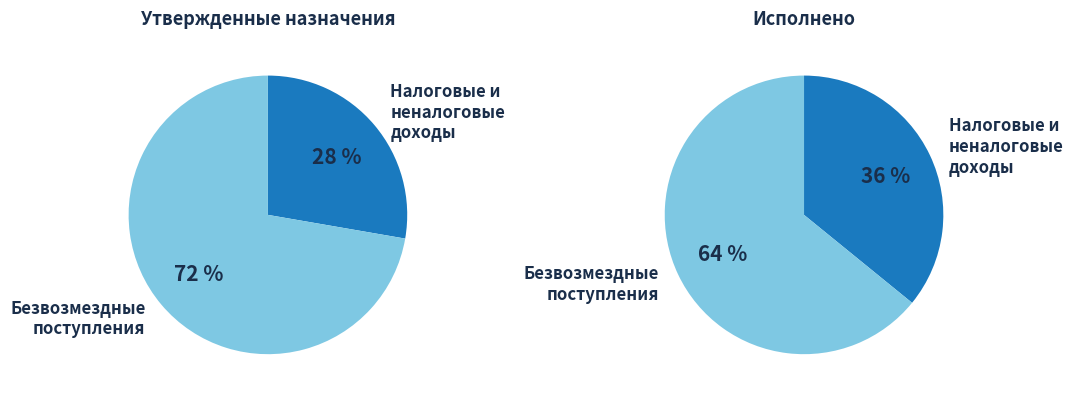

Which category has the biggest portion of the pie?

БЕЗВОЗМЕЗДНЫЕ ПОСТУПЛЕНИЯ